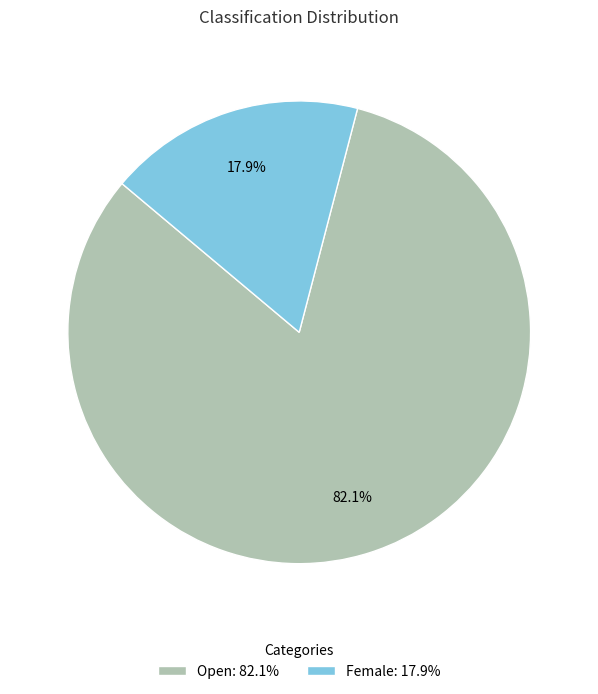

Which slice is the smallest?

Female: 17.9%